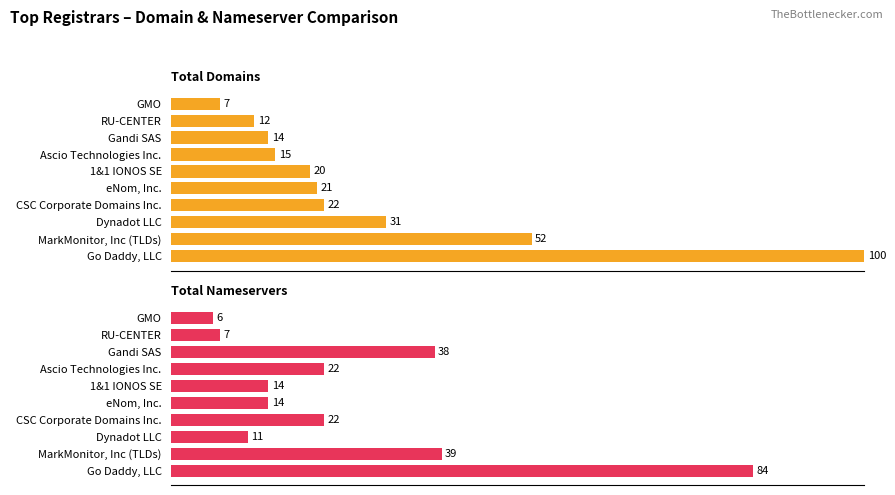

What is the greatest value displayed?

100.0